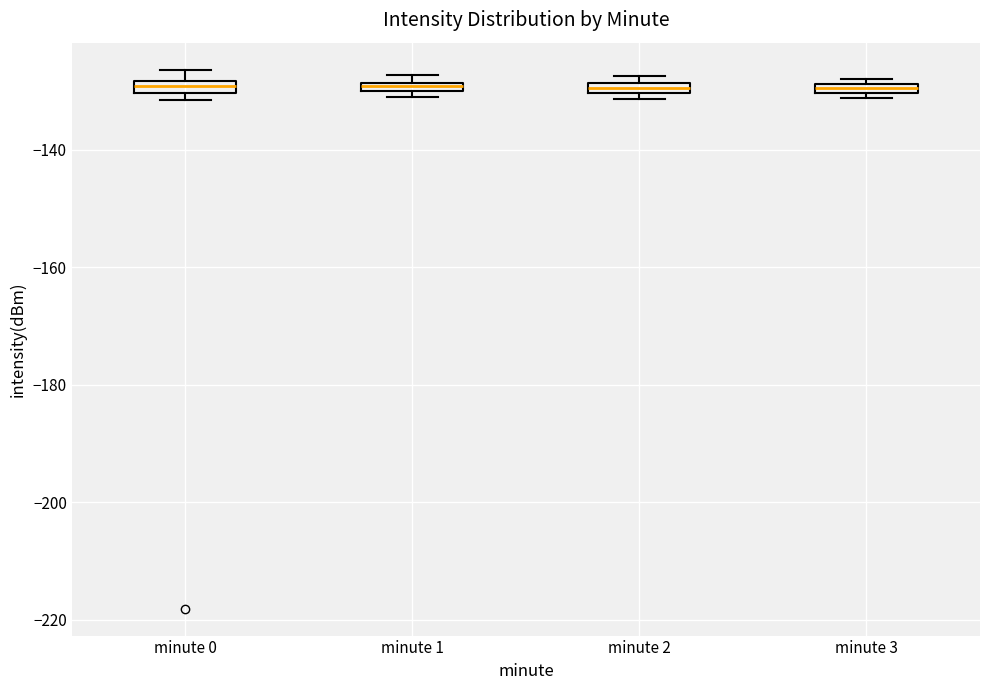

Where is the lower edge of the box for minute 1 on the y-axis? The values are not printed on the chart, so give them approximately, as read against the axis.

-130